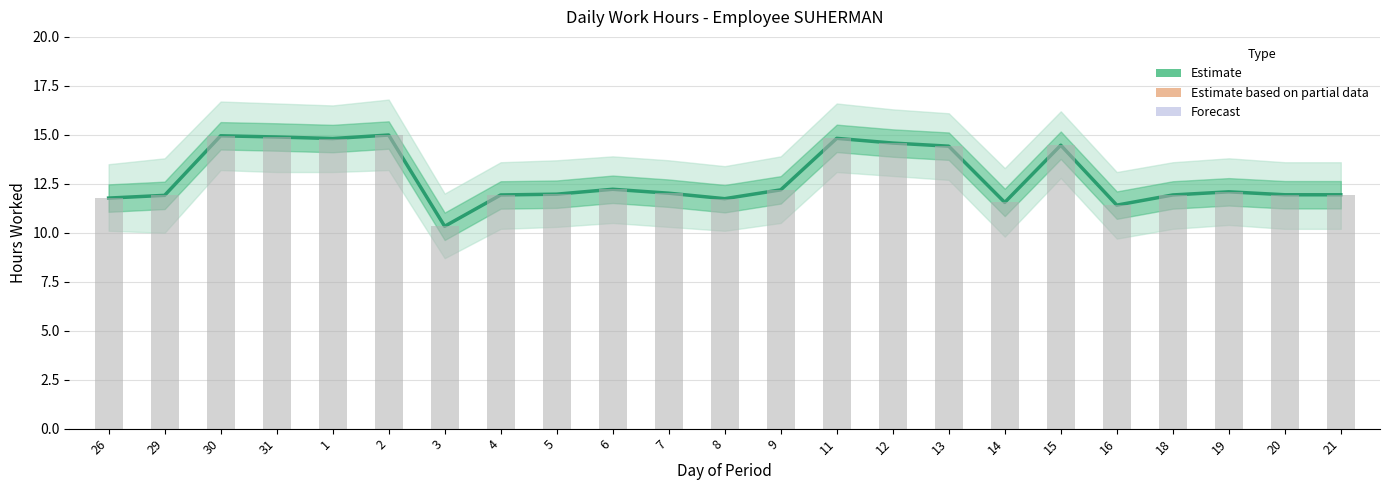

What is the sum of all values?

294.9